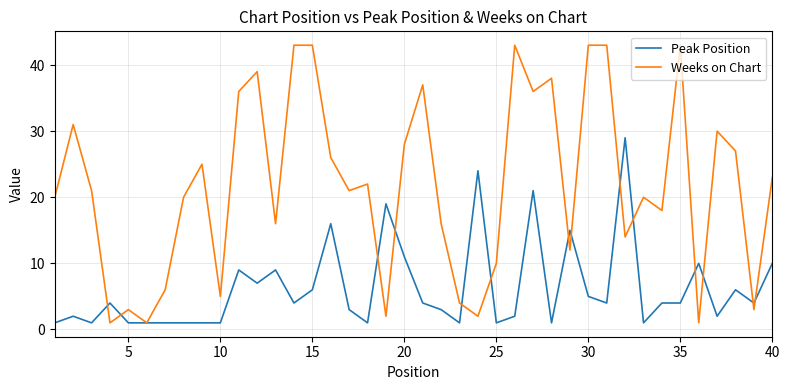

What is the difference between the maximum and second lowest values in the Peak Position series?

28